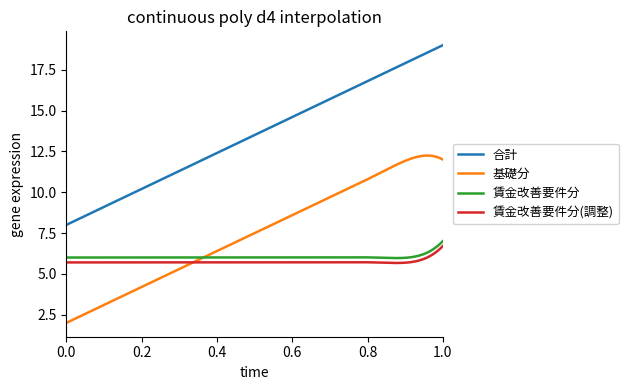

What is the sum of all 基礎分 values?

2240.7